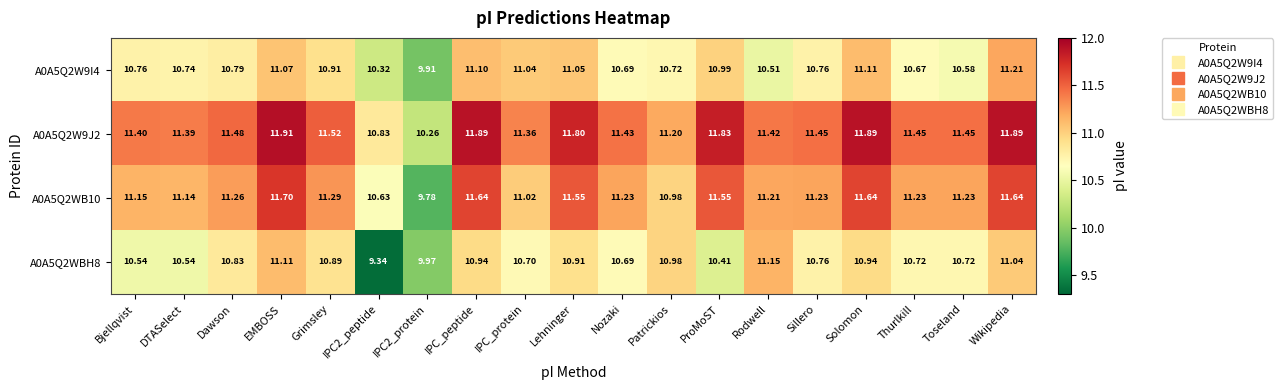

At which category is the sum across all series the highest?

EMBOSS